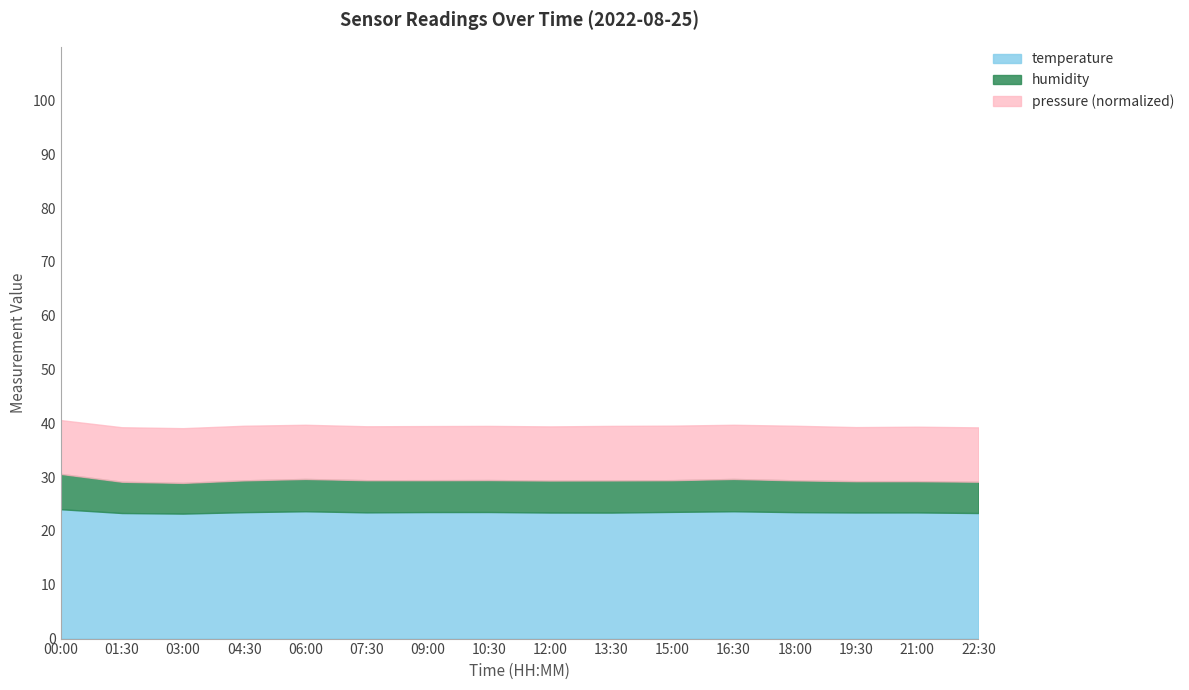

True or false: humidity has more than 1 interior local peaks.

True